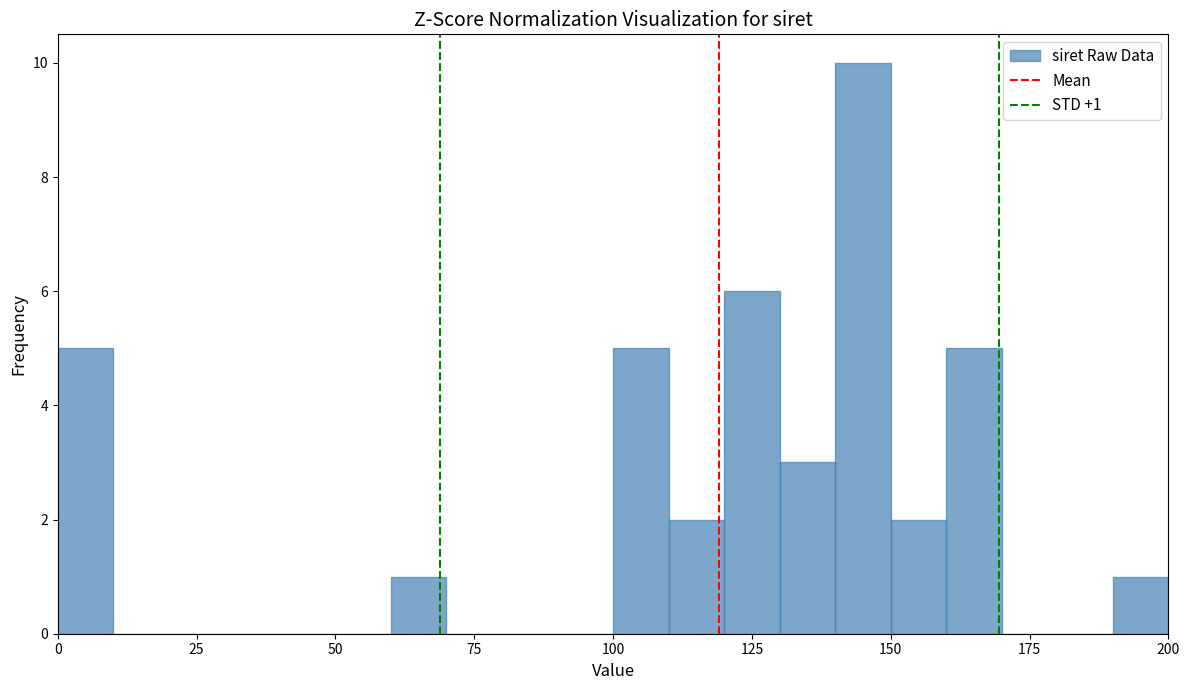

Read against the x-axis, roughly where is the centre of the tallest bar?

145